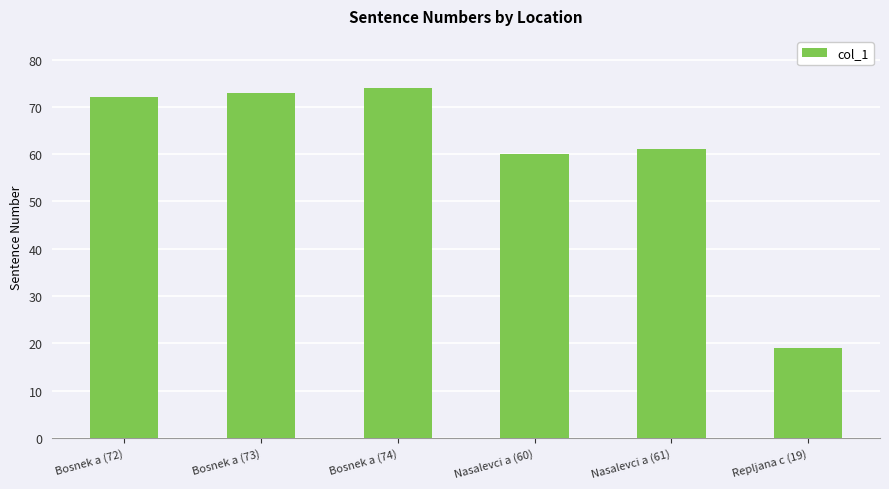

What is the value of the 4th bar from the left?

60